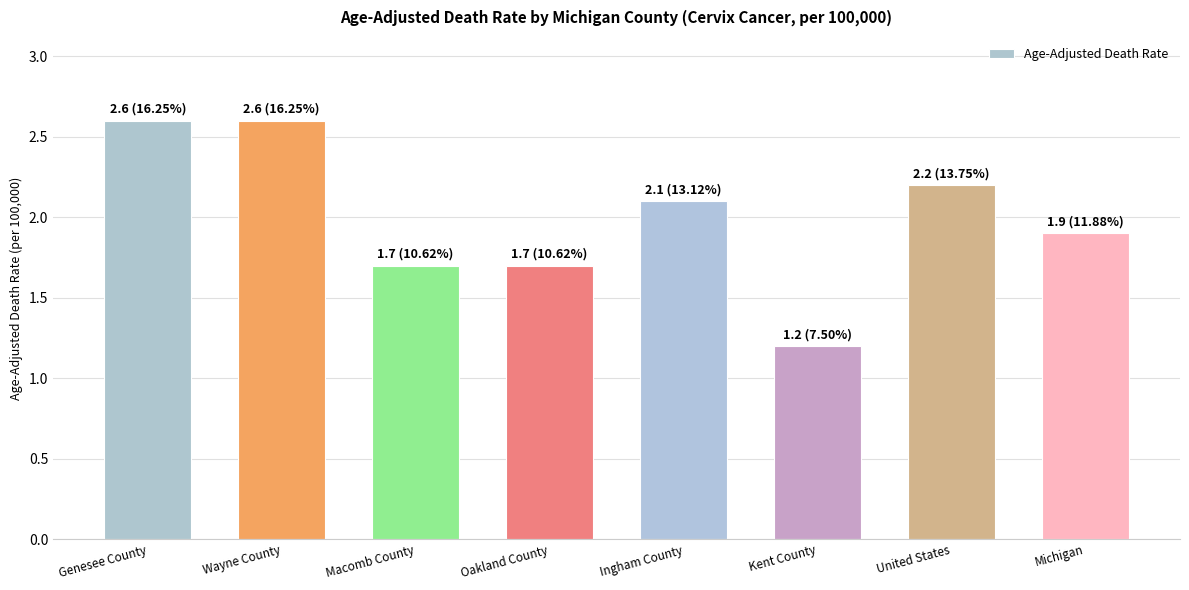

At which category does the chart reach its minimum across all series?

Kent County